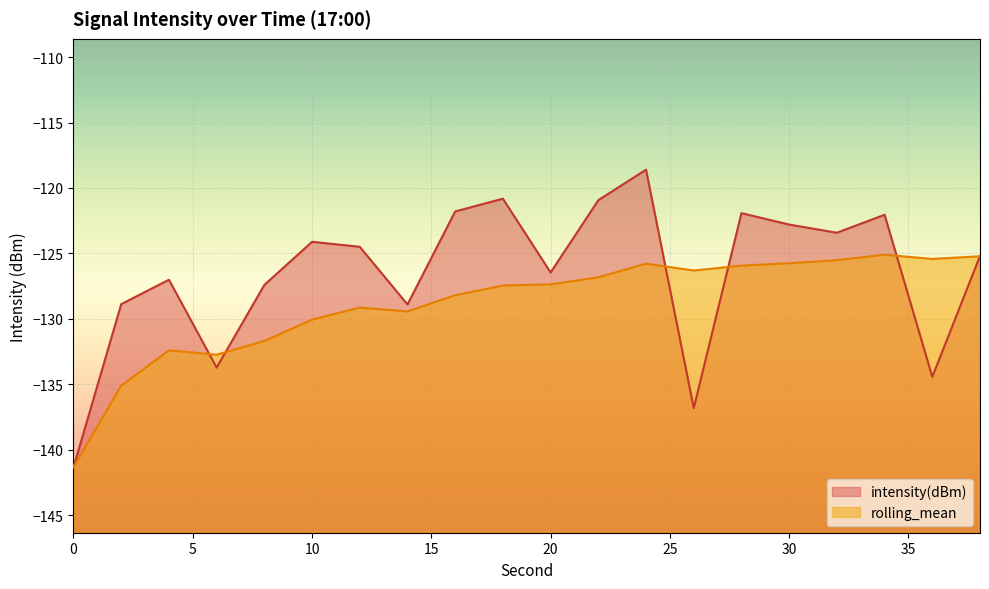

List the series in order of their peak value, lowest first.

rolling_mean, intensity(dBm)